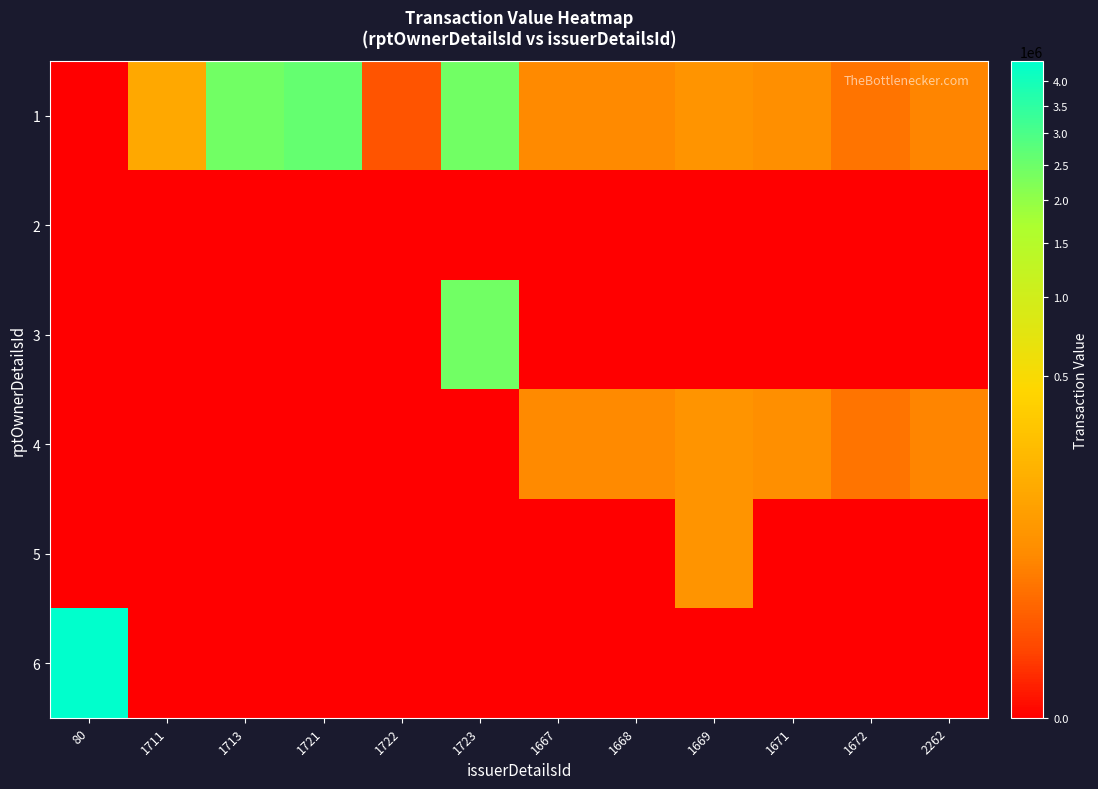

Reading left to right, extract all data points from this chart.

1: 80=0	1711=127202	1713=2413526	1721=2610691	1722=5804	1723=2413526	1667=42775	1668=42775	1669=63426	1671=51616	1672=21420	2262=36000
2: 80=0	1711=0	1713=0	1721=0	1722=0	1723=0	1667=0	1668=0	1669=0	1671=0	1672=0	2262=0
3: 80=0	1711=0	1713=0	1721=0	1722=0	1723=2413526	1667=0	1668=0	1669=0	1671=0	1672=0	2262=0
4: 80=0	1711=0	1713=0	1721=0	1722=0	1723=0	1667=42775	1668=42775	1669=63426	1671=51616	1672=21420	2262=36000
5: 80=0	1711=0	1713=0	1721=0	1722=0	1723=0	1667=0	1668=0	1669=63426	1671=0	1672=0	2262=0
6: 80=4426222	1711=0	1713=0	1721=0	1722=0	1723=0	1667=0	1668=0	1669=0	1671=0	1672=0	2262=0